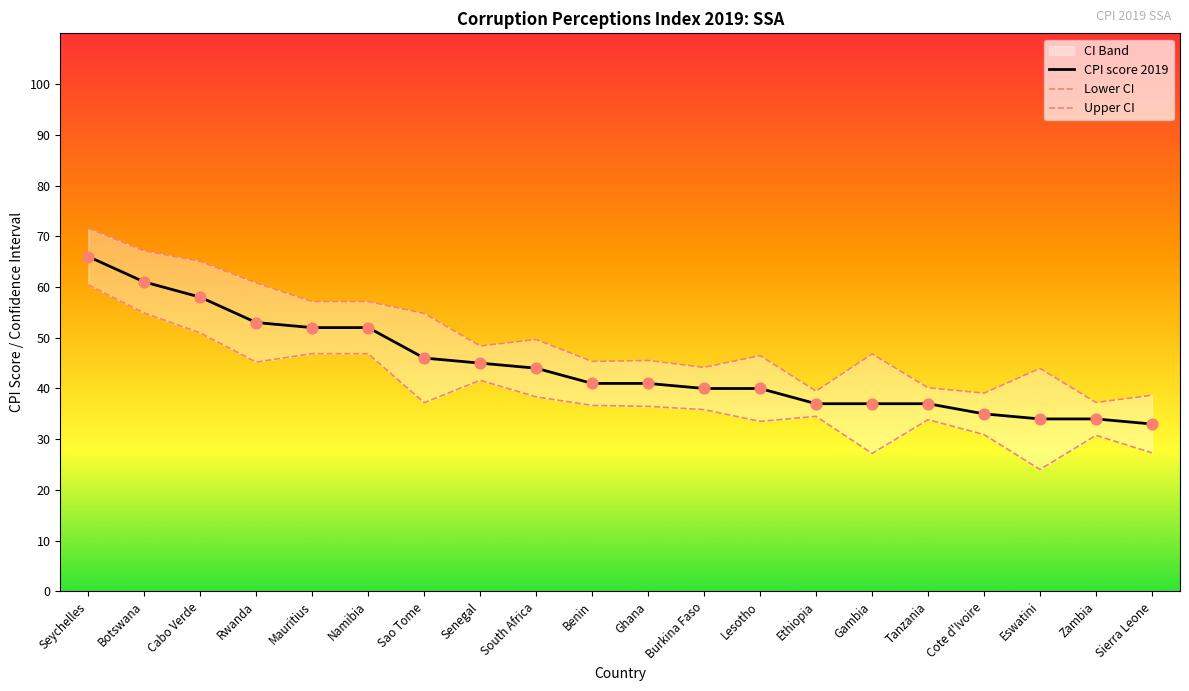

What is the maximum value for CPI score 2019?

66